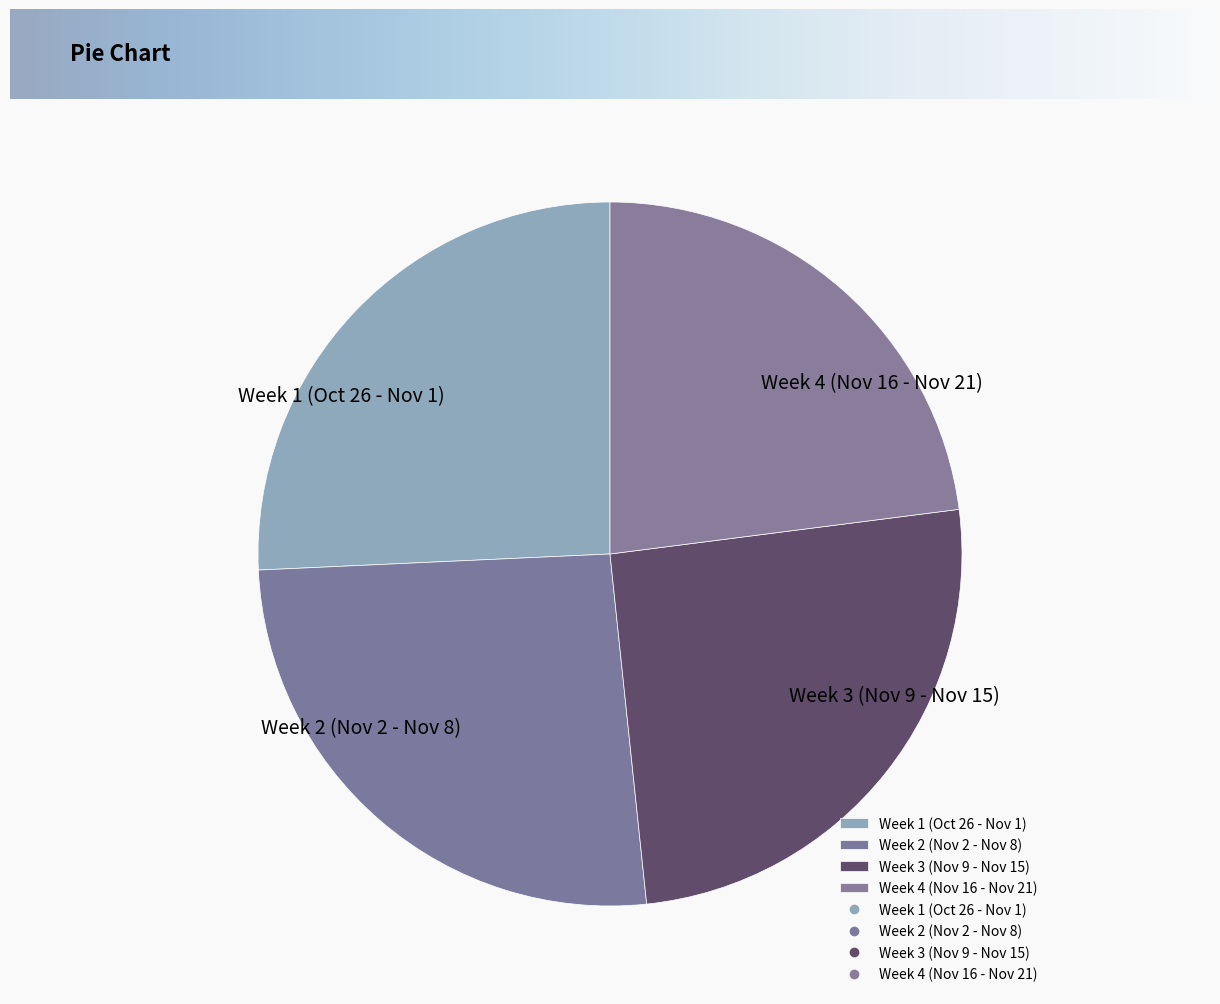

What is the ratio of the value at Week 4 (Nov 16 - Nov 21) to the value at Week 3 (Nov 9 - Nov 15)?

0.9